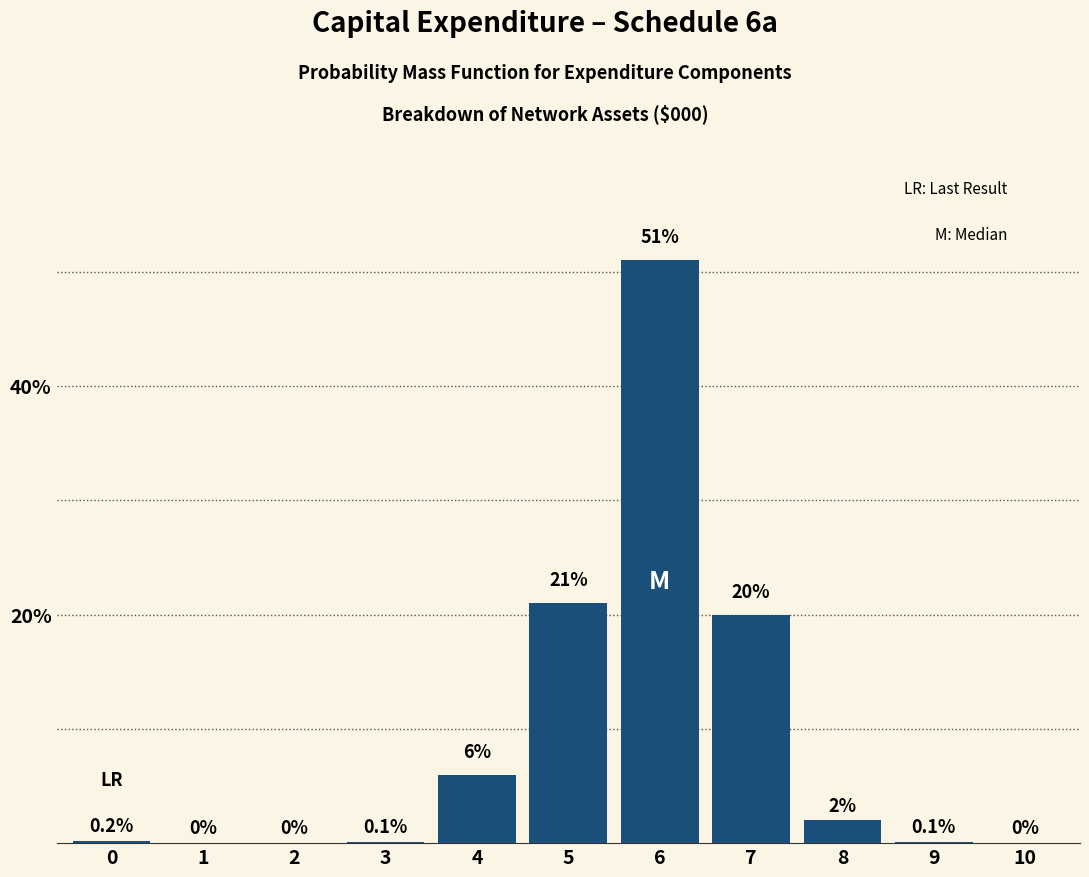

Reading right to left, what are all the values shown in this chart?

10=0.0	9=0.1	8=2.0	7=20.0	6=51.0	5=21.0	4=6.0	3=0.1	2=0.0	1=0.0	0=0.2